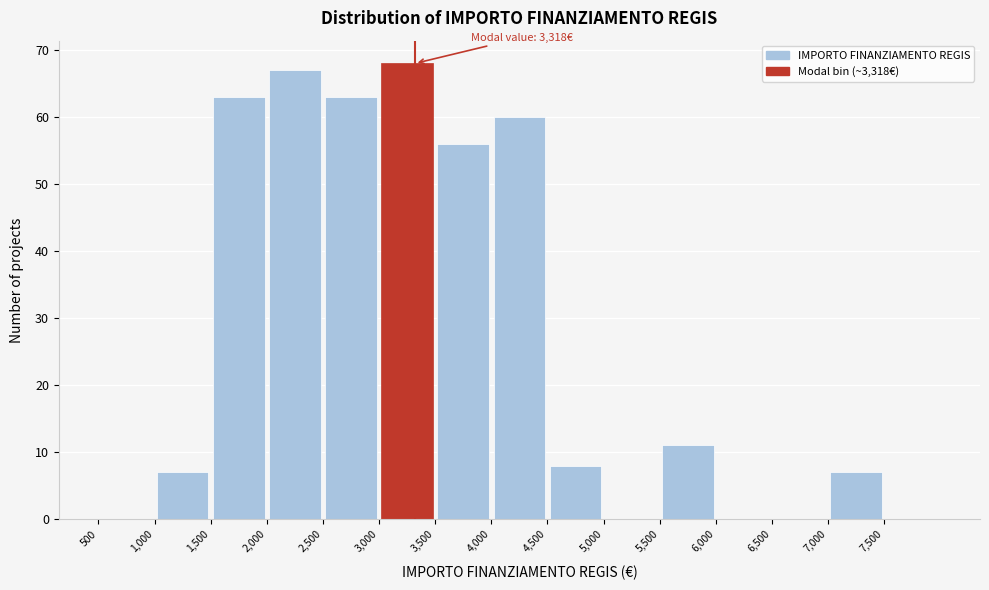

Which range on the x-axis has the tallest bar?

3000 to 3500